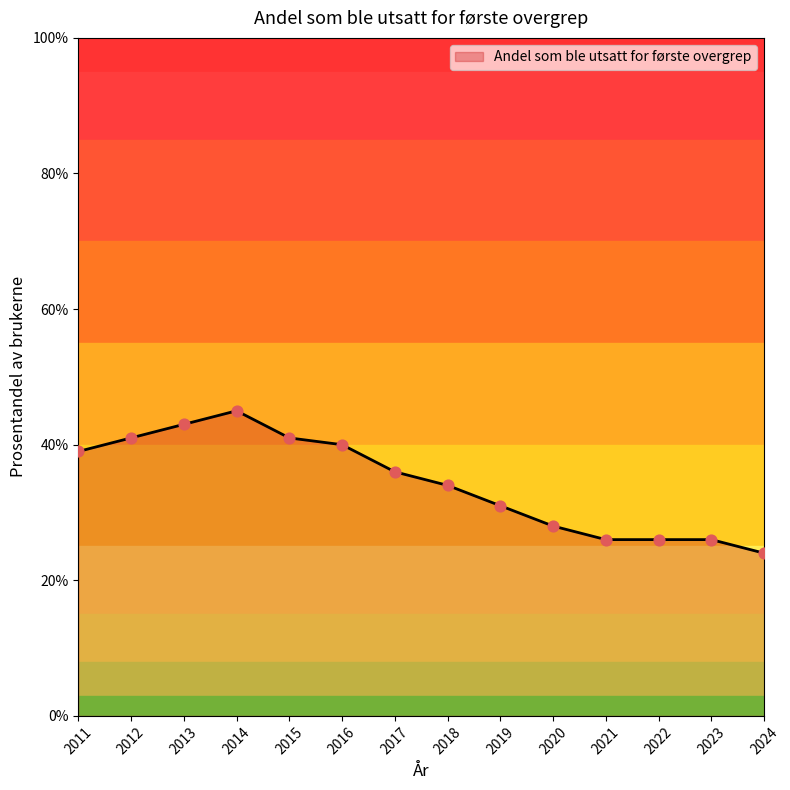

What is the ratio of the value at 2012 to the value at 2019?

1.3